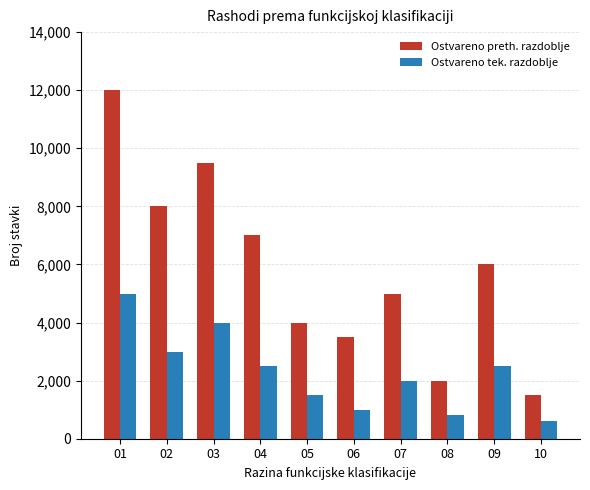

What is the spread (max minus min) of values at 10?

900